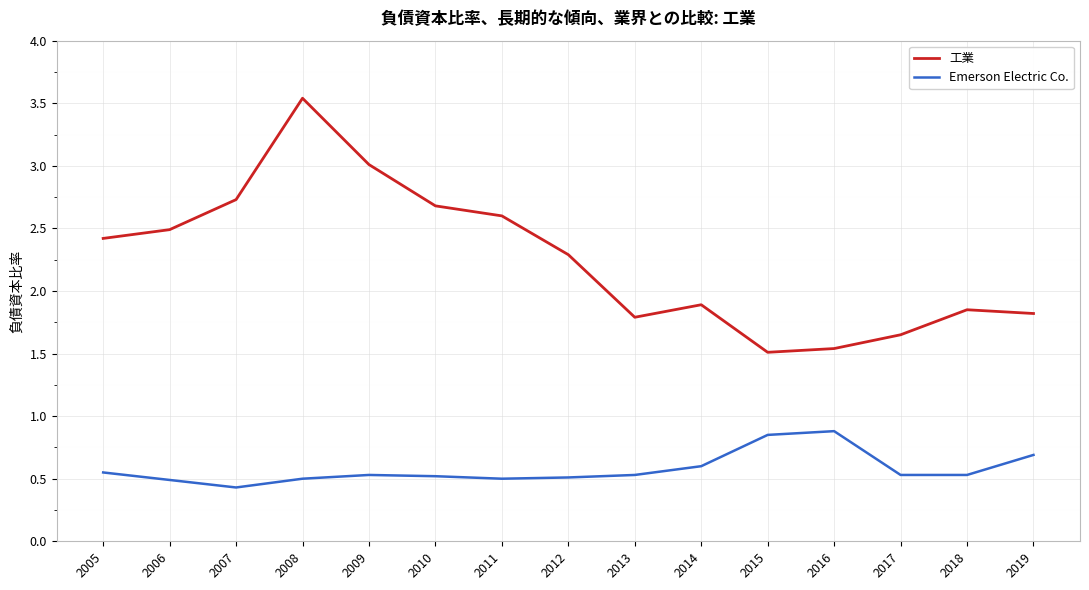

True or false: Emerson Electric Co. has more than 1 interior local peaks.

True